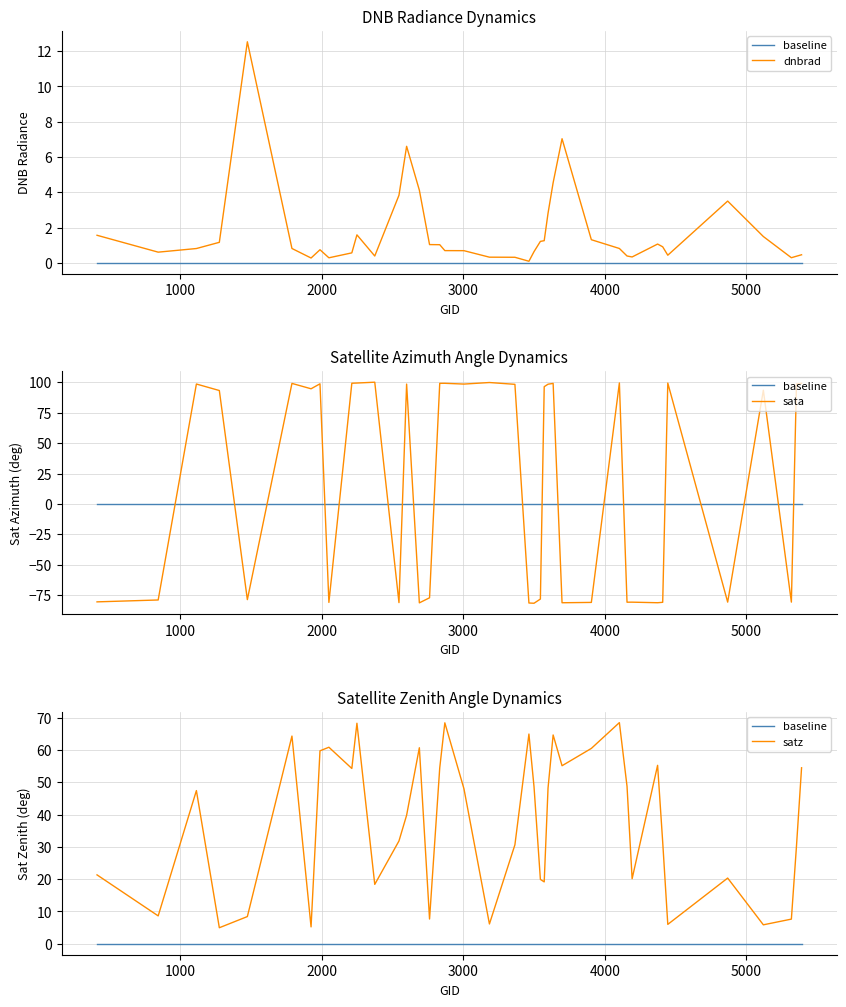

True or false: satz has a value of 13.2 at 35.

False